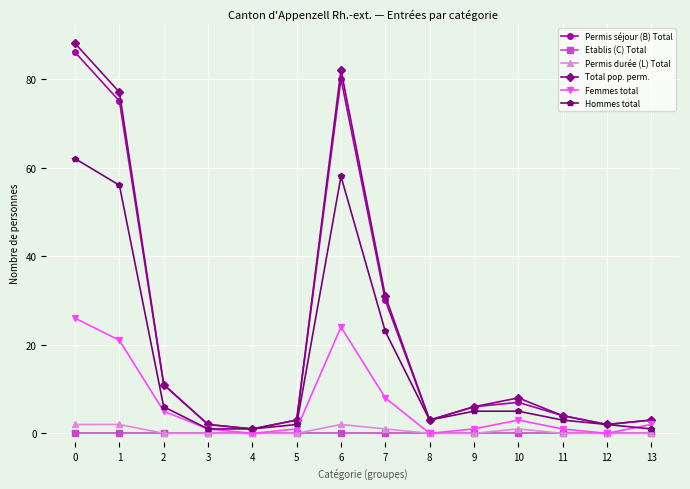

Is the value of Permis séjour (B) Total at 13 greater than the value of Femmes total at 1?

No